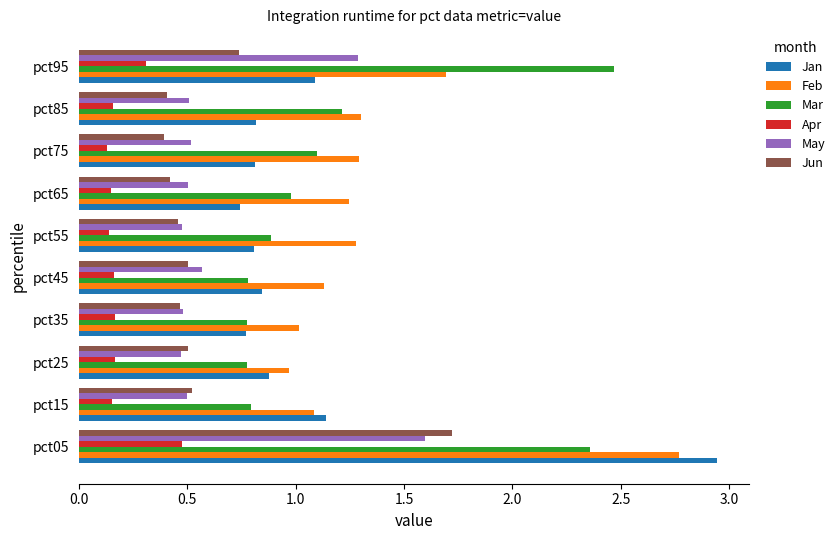

The Feb series shows 1.0 at pct35. True or false?

True